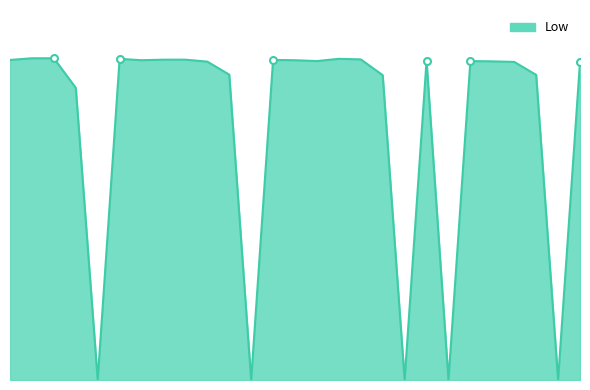

List the labels in order of value, largest first.

2, 3, 6, 16, 17, 8, 9, 1, 13, 7, 14, 20, 15, 22, 23, 10, 24, 27, 11, 25, 18, 4, 5, 12, 19, 21, 26